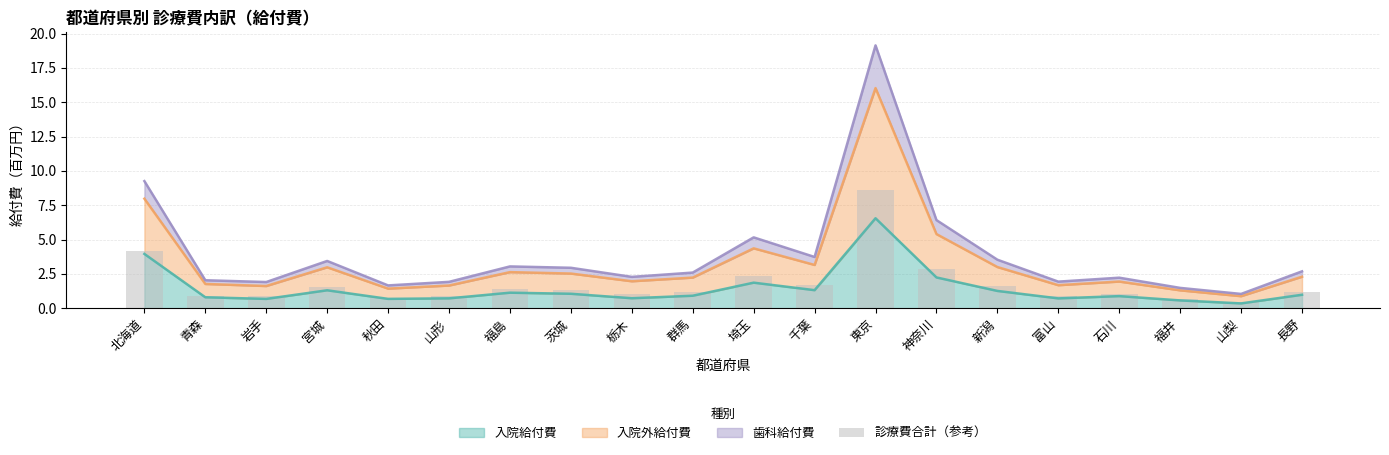

What is the minimum value shown in the chart?

0.5